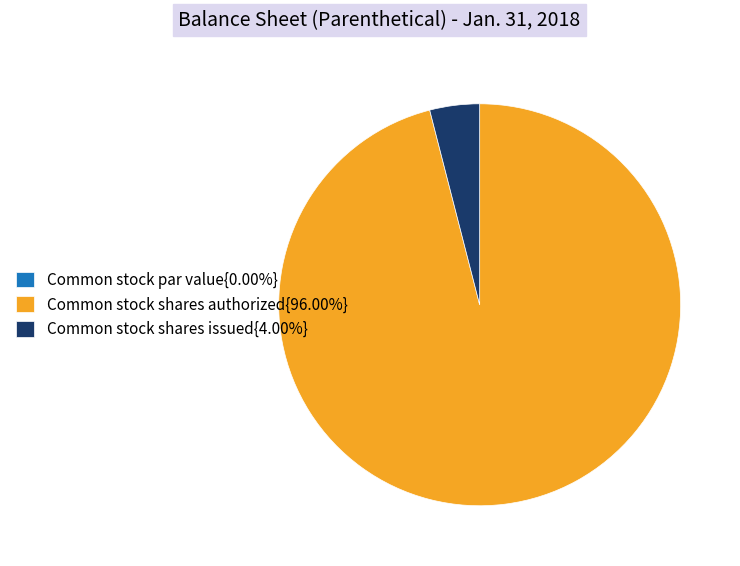

Is there a majority slice in this chart?

Yes